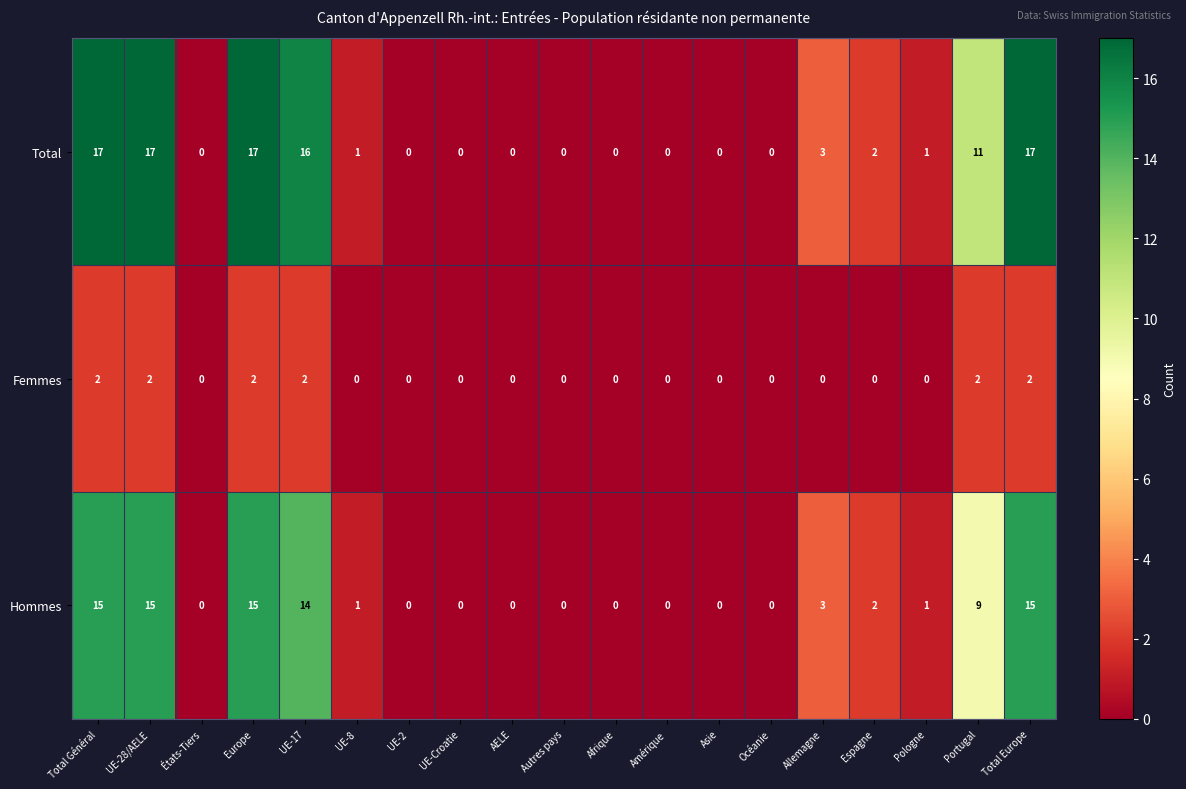

What is the maximum value shown in the chart?

17